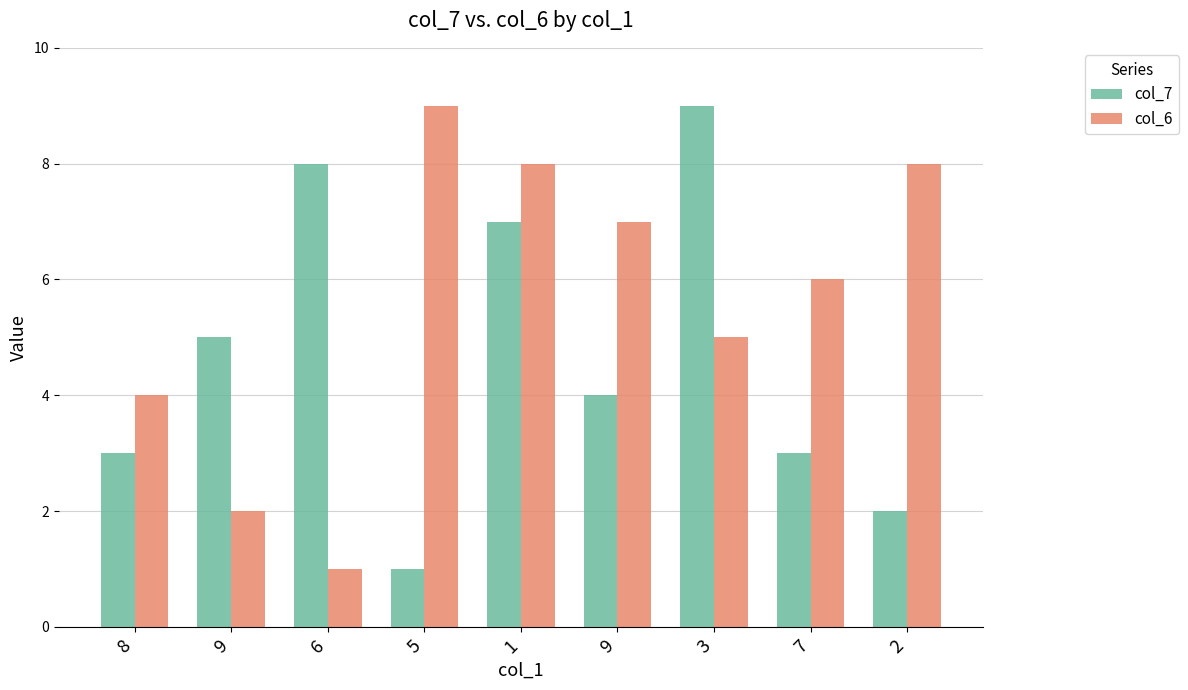

At which category is the sum across all series the highest?

1